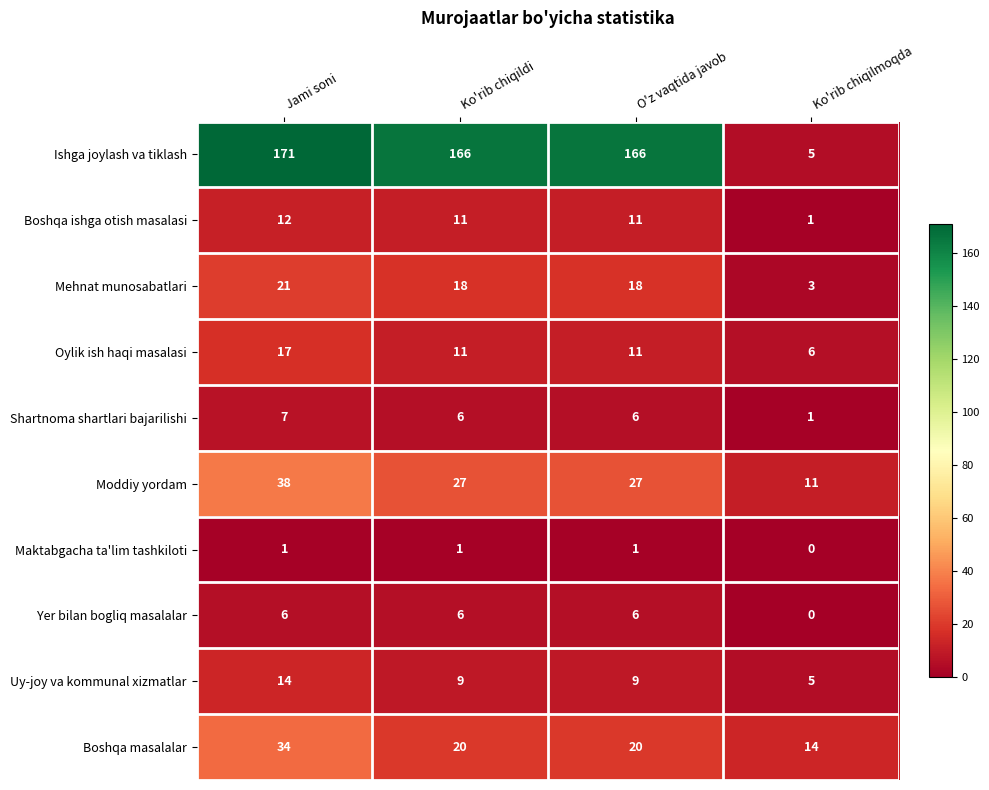

Which category has the lowest value across all series?

Ko'rib chiqilmoqda